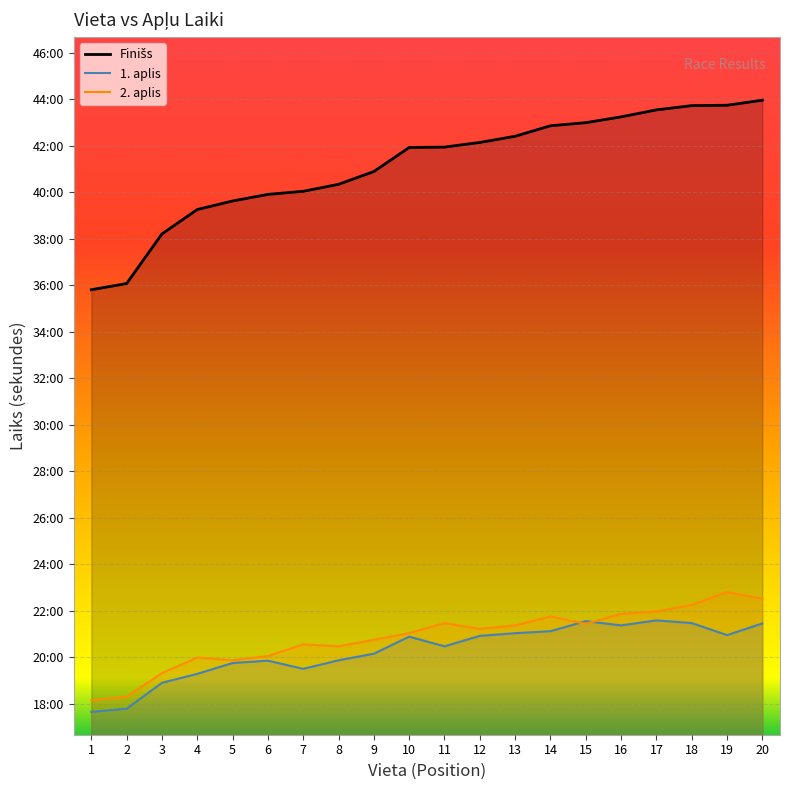

Which series has the largest total across all categories?

Finišs